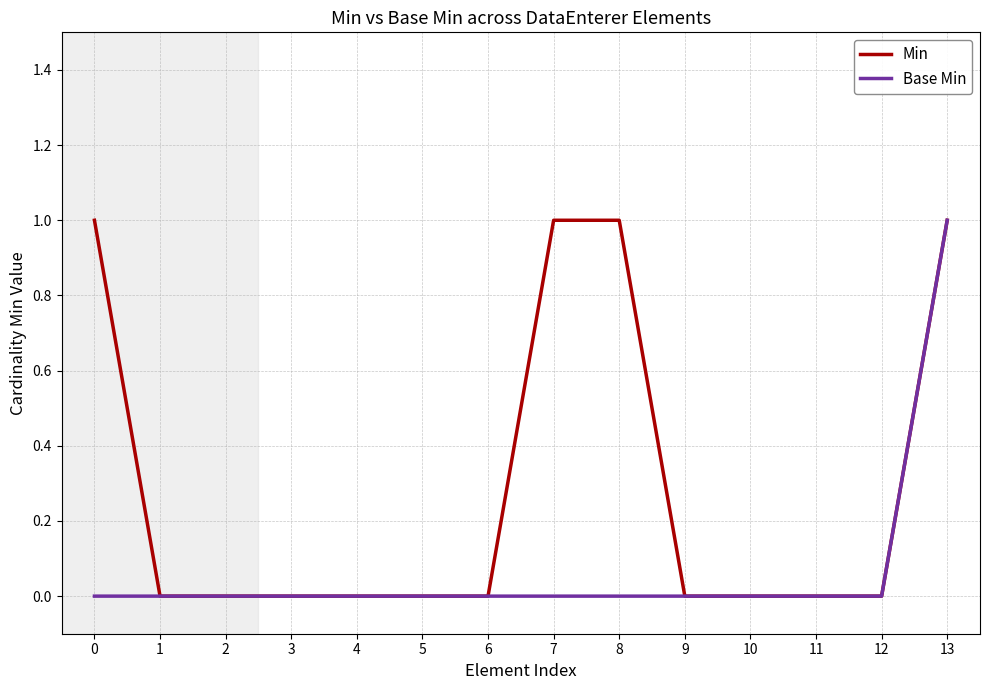

Reading right to left, transcribe all the data shown in this chart.

Min: 13=1	12=0	11=0	10=0	9=0	8=1	7=1	6=0	5=0	4=0	3=0	2=0	1=0	0=1
Base Min: 13=1	12=0	11=0	10=0	9=0	8=0	7=0	6=0	5=0	4=0	3=0	2=0	1=0	0=0